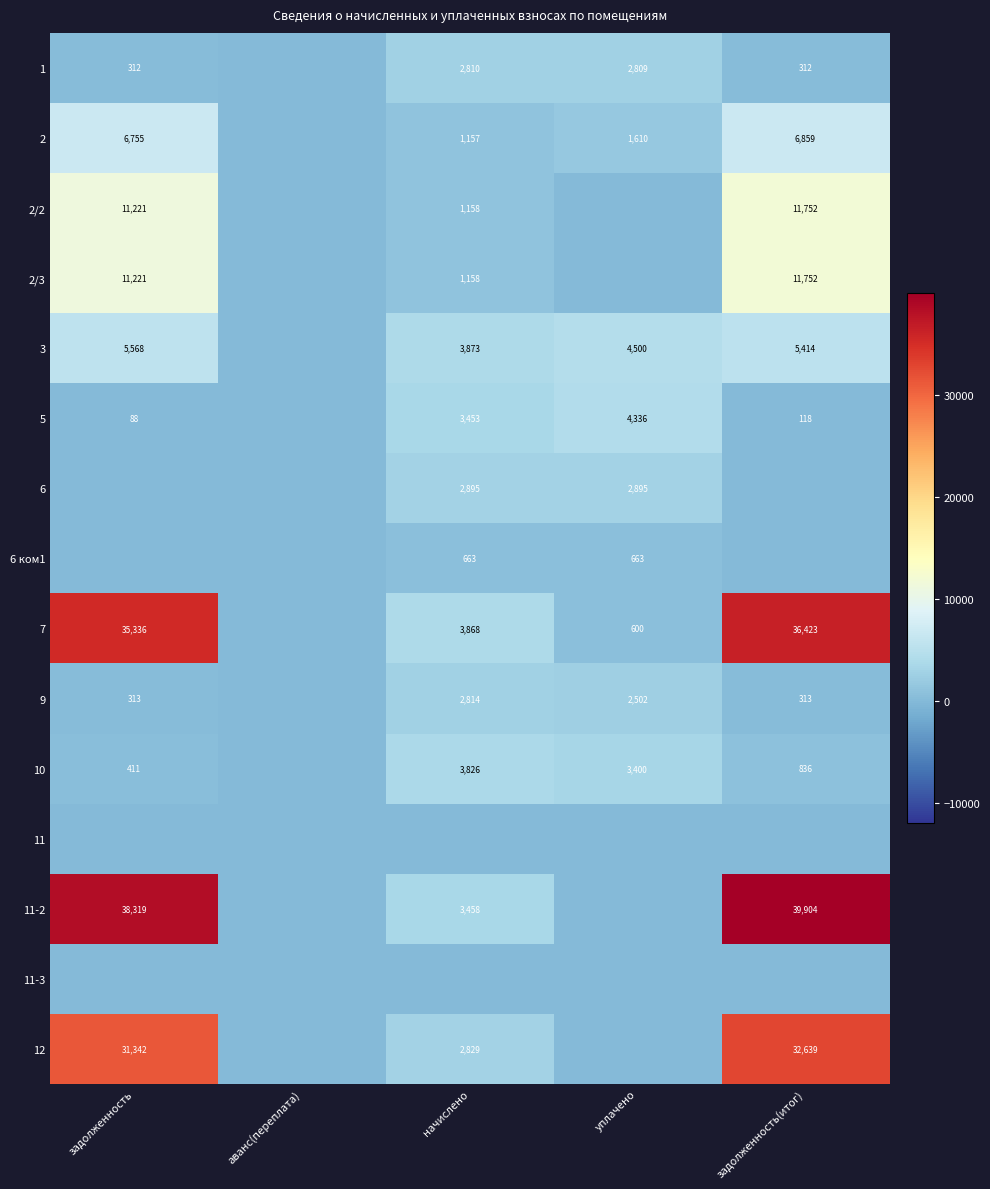

What is the sum of the 2/2 values at начислено and задолженность?

12379